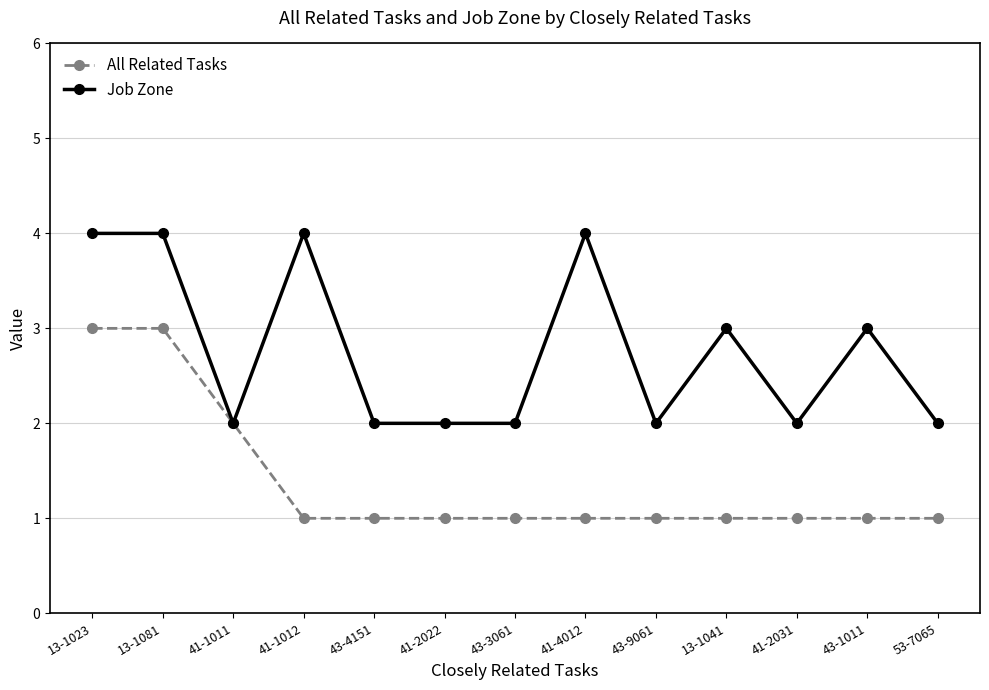

What position from the right is 41-1011?

11